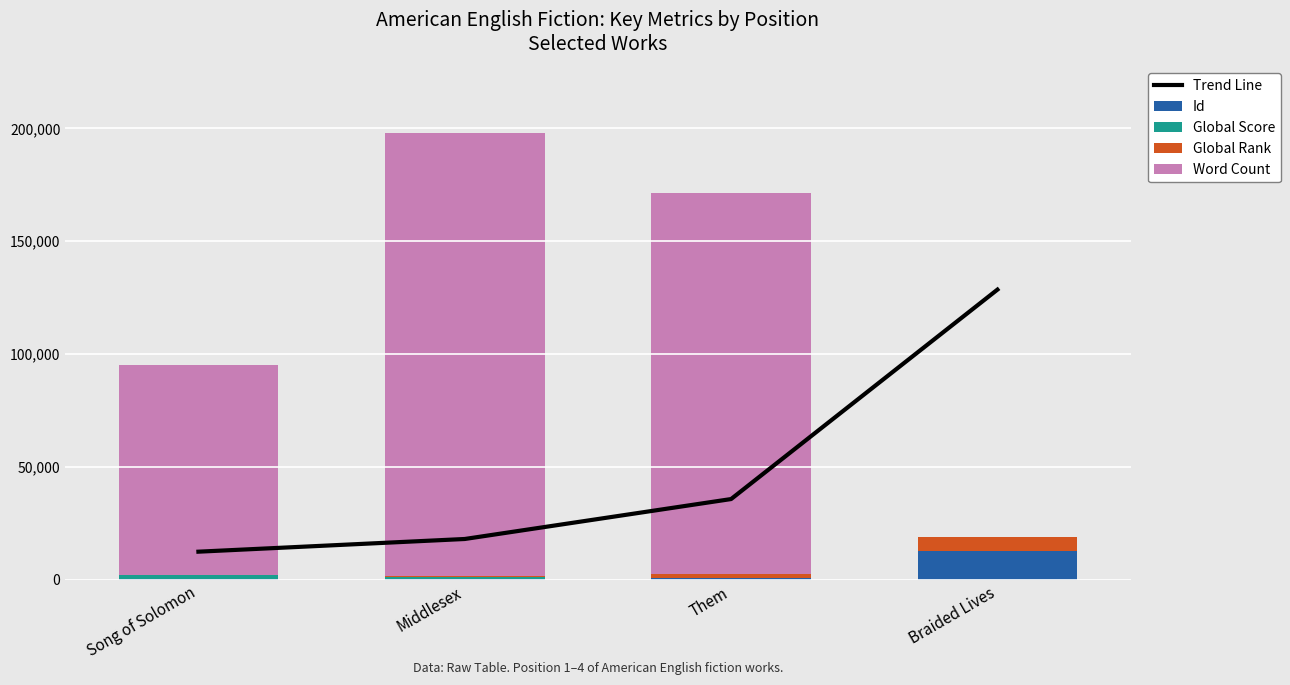

What are all the series names shown in the legend?

Trend Line, Id, Global Score, Global Rank, Word Count